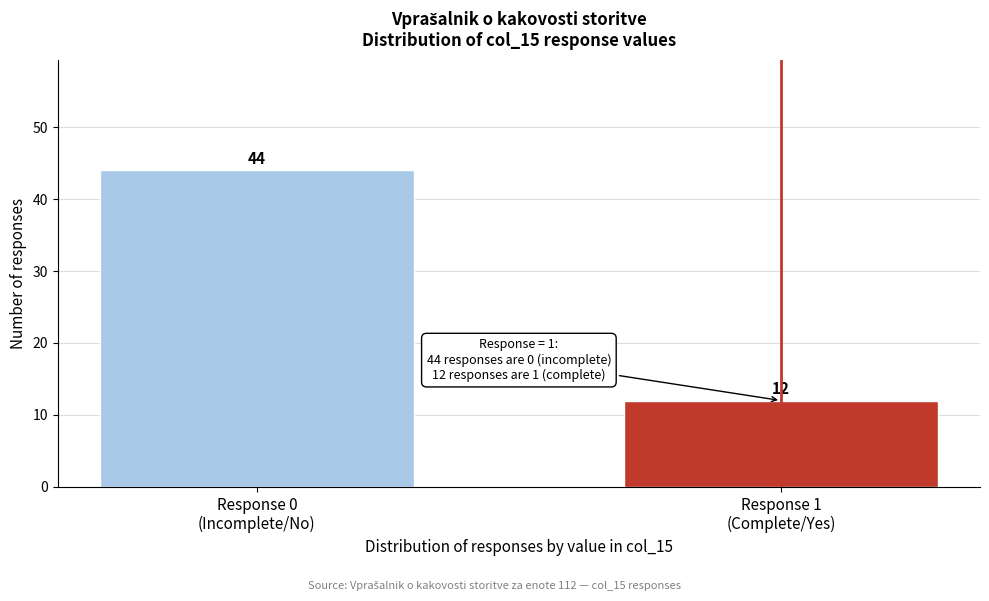

Reading right to left, list all the values displayed in this chart.

12	44